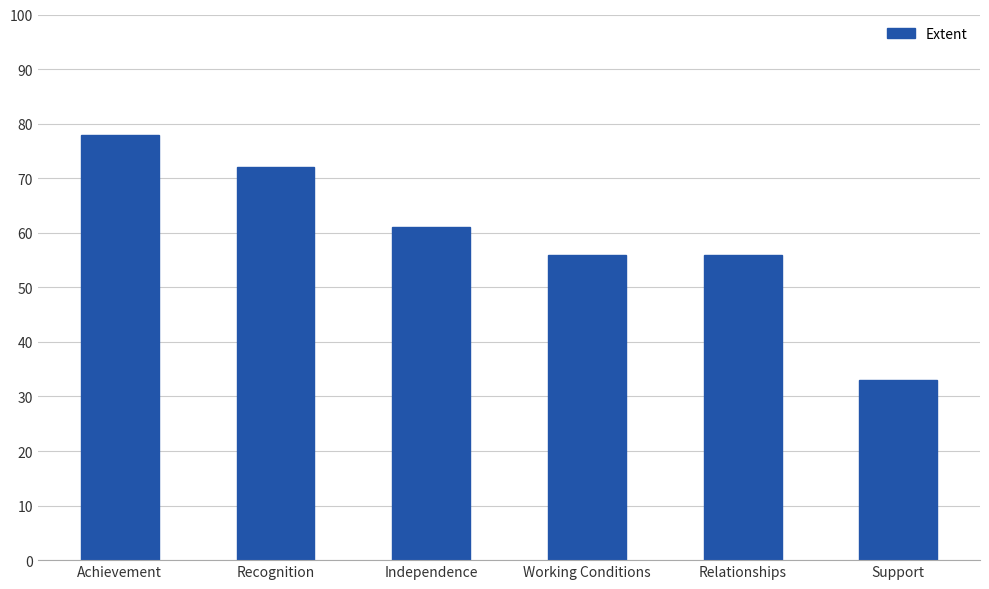

What is the difference between the values at Recognition and Achievement?

6